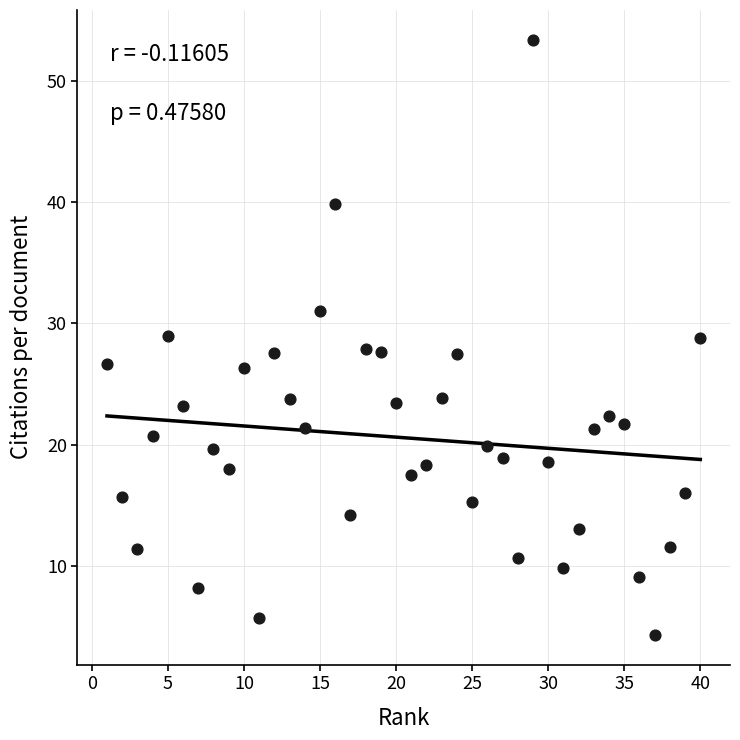

What is the range of X values (max minus min)?

39.0